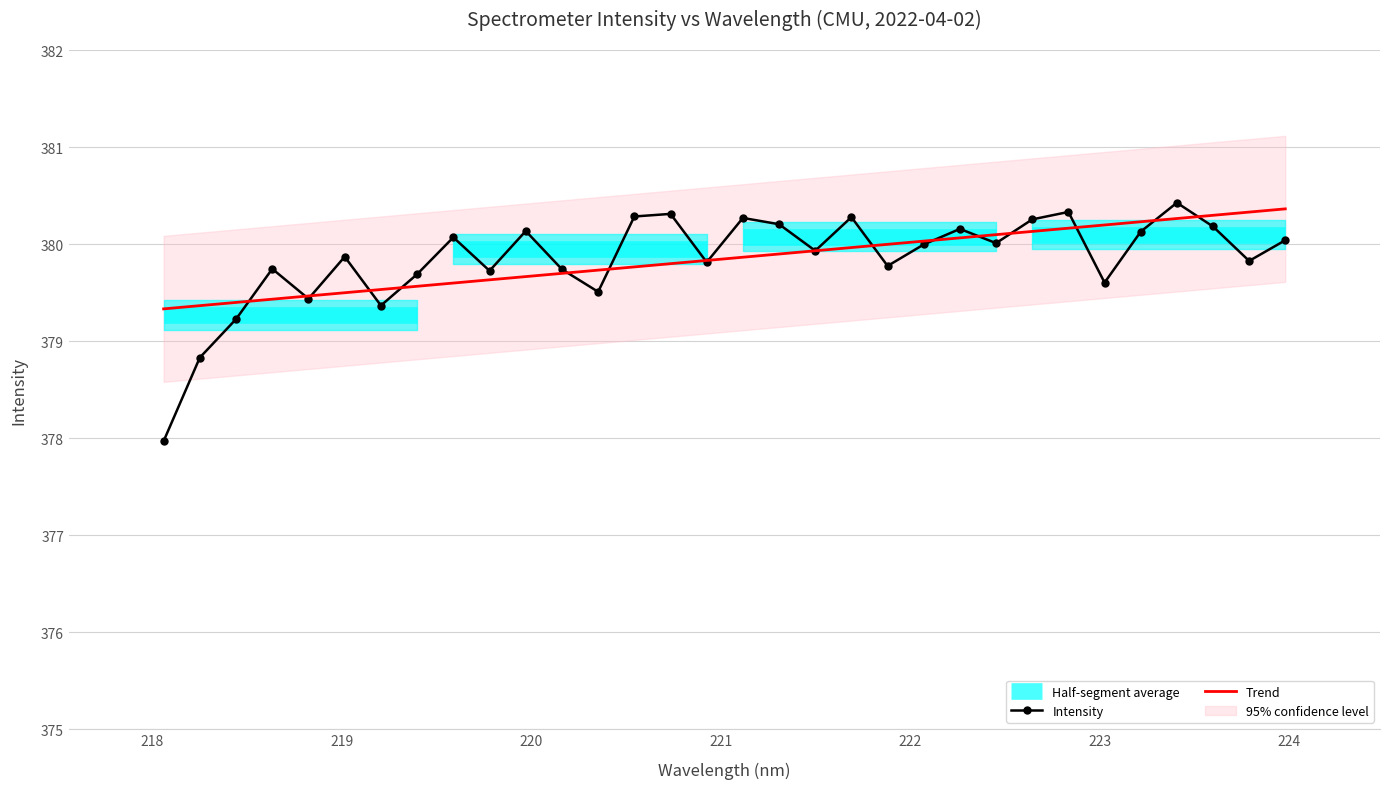

What is the sum of all values?

12155.1